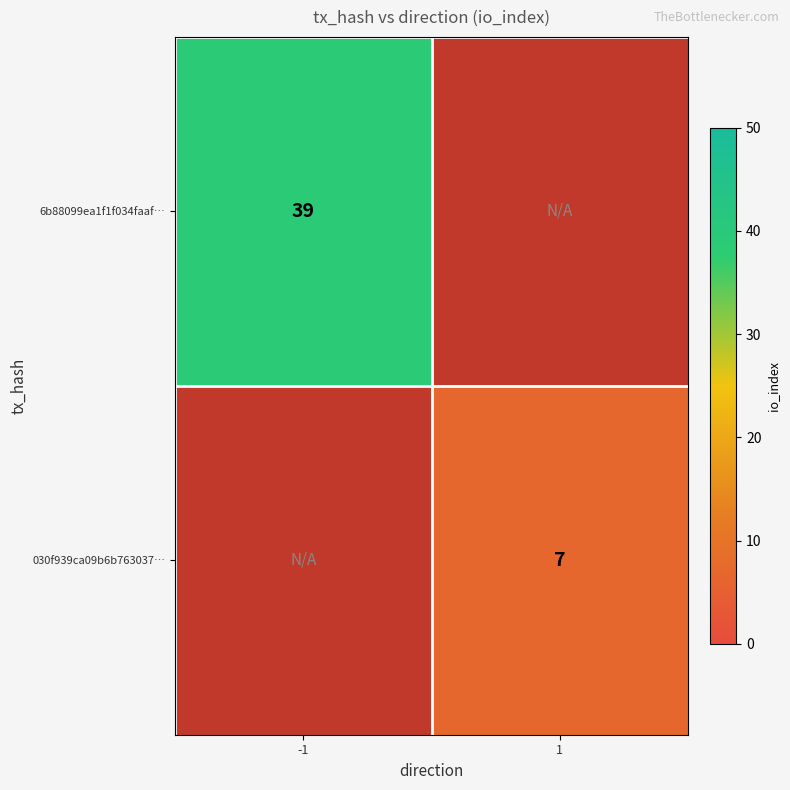

What is the smallest value displayed?

7.0